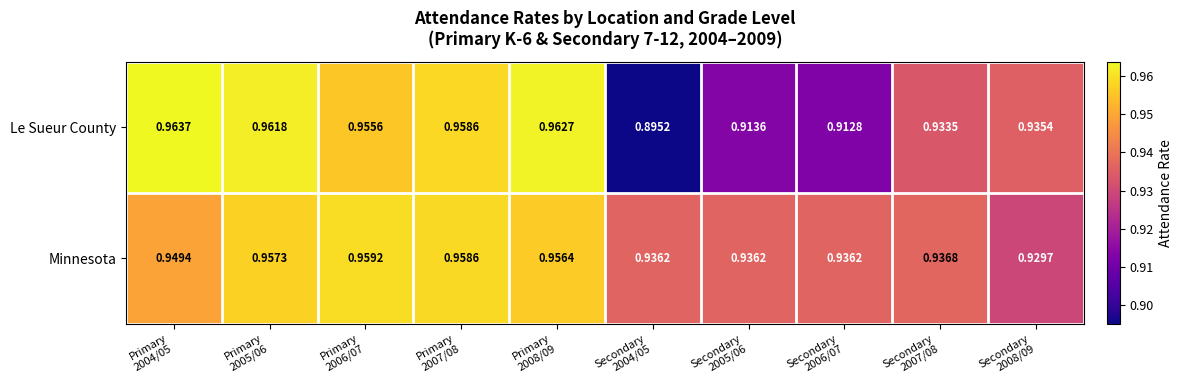

Rank the series by their maximum value, from highest to lowest.

Le Sueur County, Minnesota